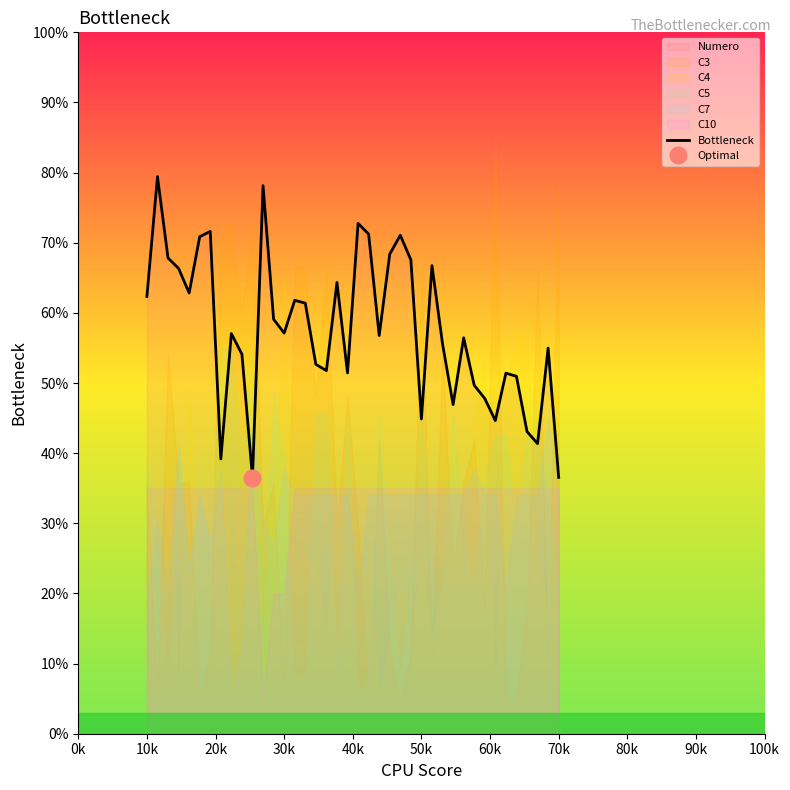

The Bottleneck series shows 57.1 at 30k. True or false?

True